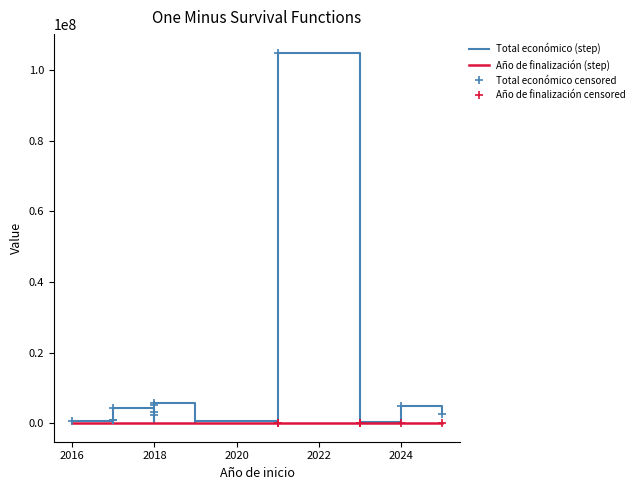

Reading left to right, list all the values displayed in this chart.

Total económico: 2025=2713753	2021=105000000	2024=4997361	2023=120000	2023=150000	2023=70000	2023=150000	2023=250000	2023=119999	2017=989973	2019=497232	2019=308500	2018=5187255	2021=513192	2018=5792221	2018=3069959	2018=271552	2018=2296067	2016=546823	2017=4222425	2017=5000	2016=6000	2017=842014
Año de finalización: 2025=2027	2021=2028	2024=2028	2023=2026	2023=2026	2023=2026	2023=2027	2023=2026	2023=2026	2017=2020	2019=2021	2019=2021	2018=2020	2021=2023	2018=2020	2018=2020	2018=2020	2018=2020	2016=2020	2017=2020	2017=2020	2016=2020	2017=2020